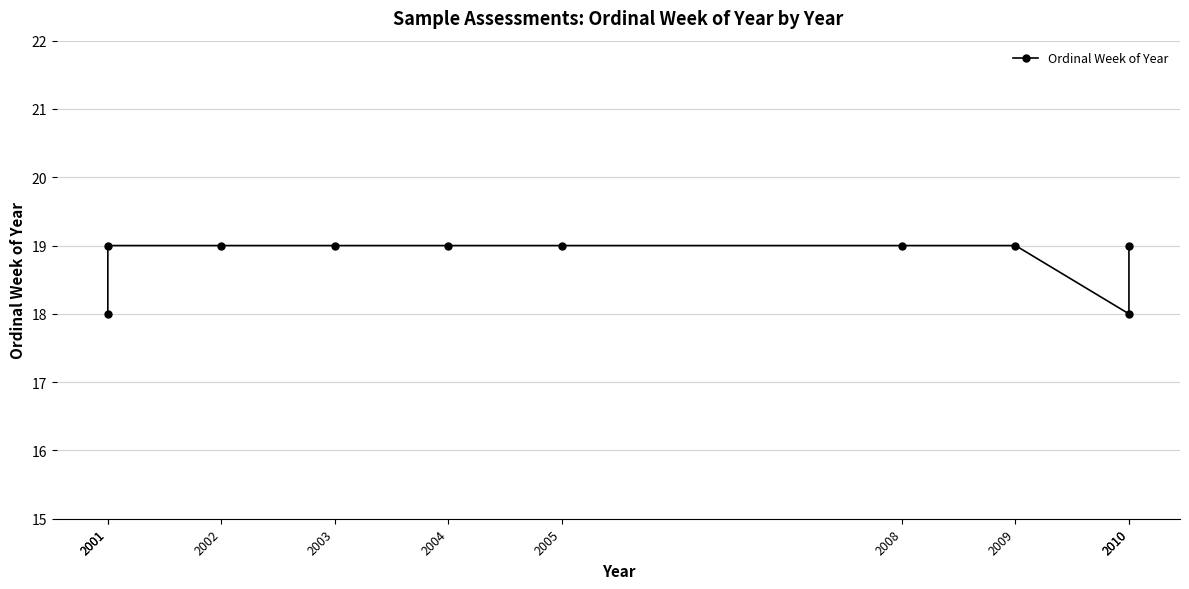

Rank the categories by value from highest to lowest.

2001, 2002, 2003, 2004, 2005, 2008, 2009, 2010, 2001, 2010